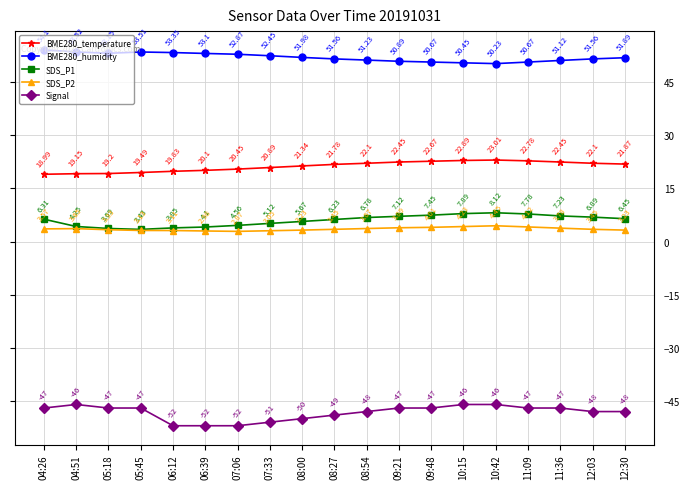

Rank the series by their maximum value, from lowest to highest.

Signal, SDS_P2, SDS_P1, BME280_temperature, BME280_humidity